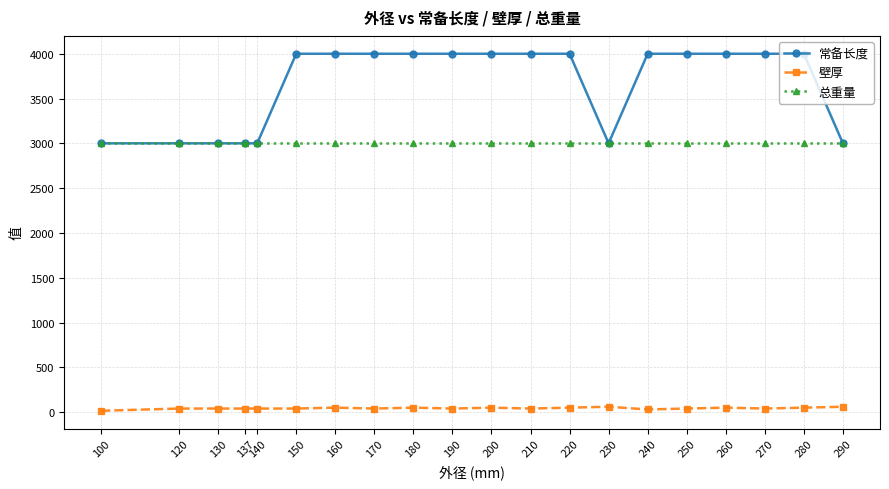

Between 100 and 210, which series saw the biggest shift?

常备长度